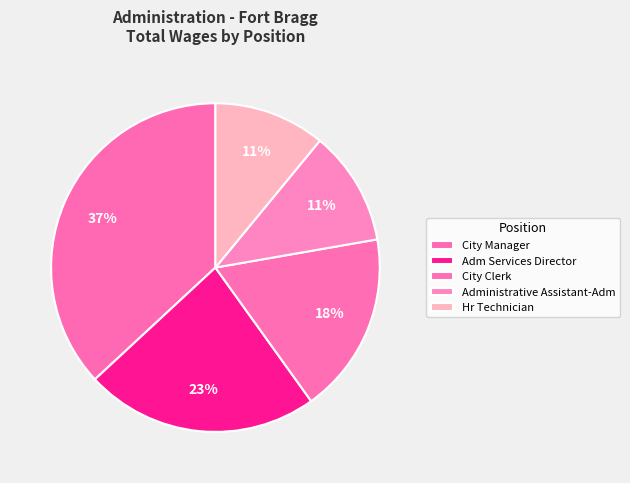

What is the change in value from City Manager to Adm Services Director?

-63104